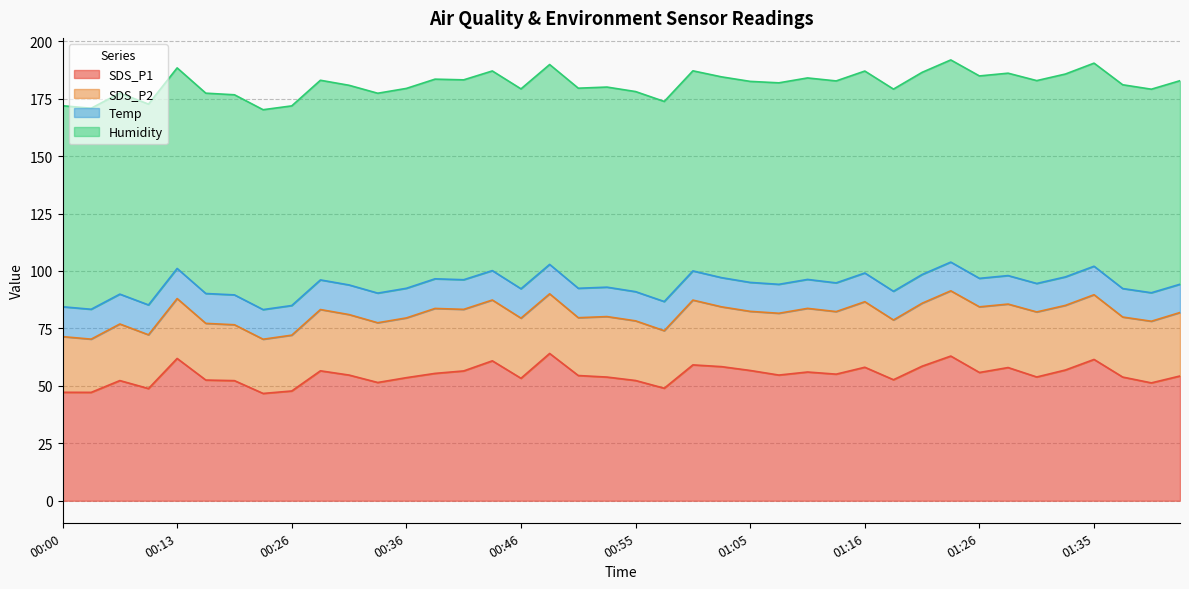

Where is the first local minimum for Humidity?

00:38